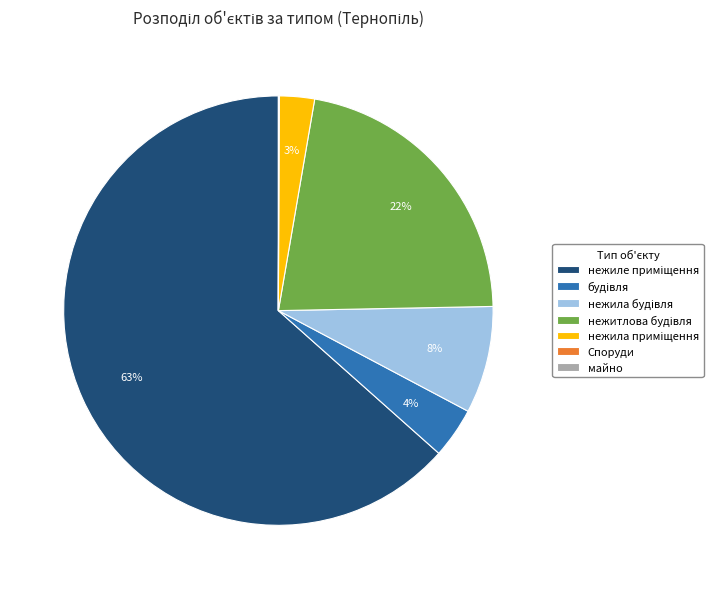

To the nearest percent, what is the difference between the largest and smallest slice percentages?

63%